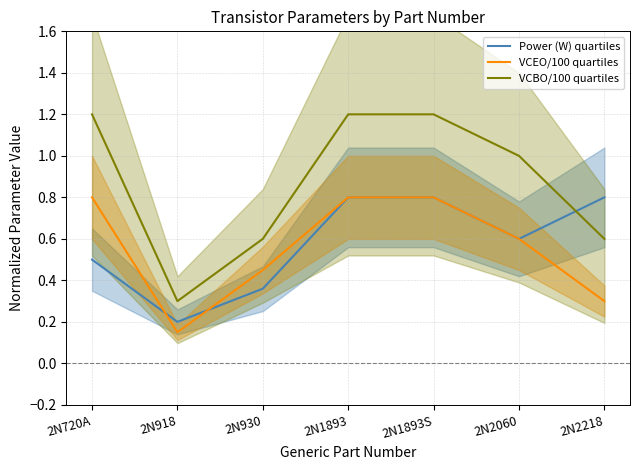

At which category does the chart reach its minimum across all series?

2N918